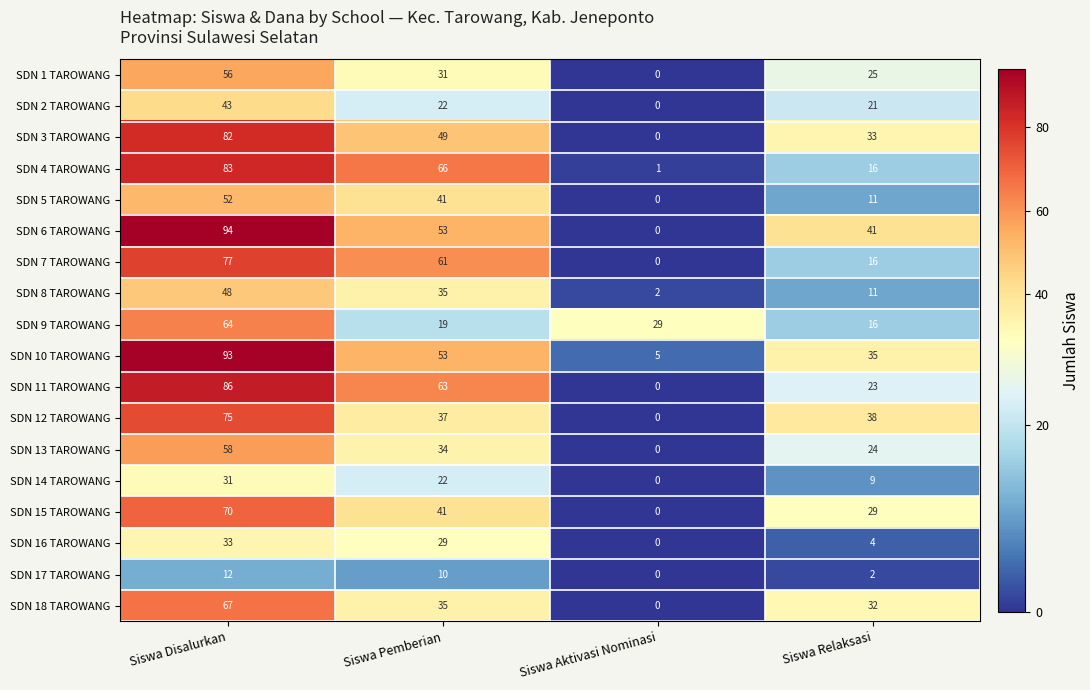

At how many categories does at least one series exceed 67?

1